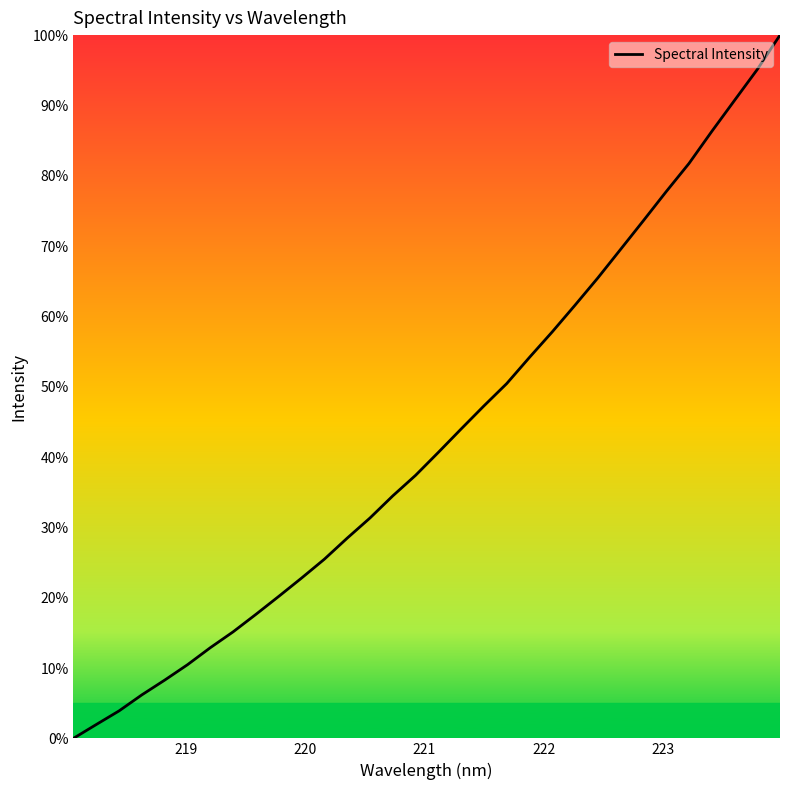

What is the maximum value shown in the chart?

100.0